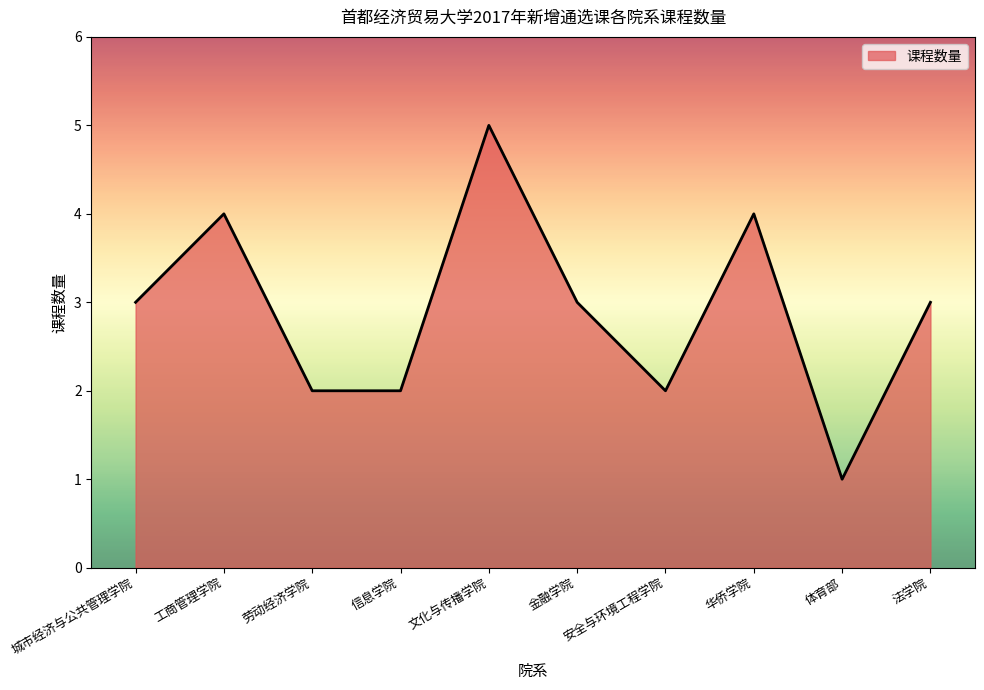

What is the sum of the values at 金融学院 and 法学院?

6